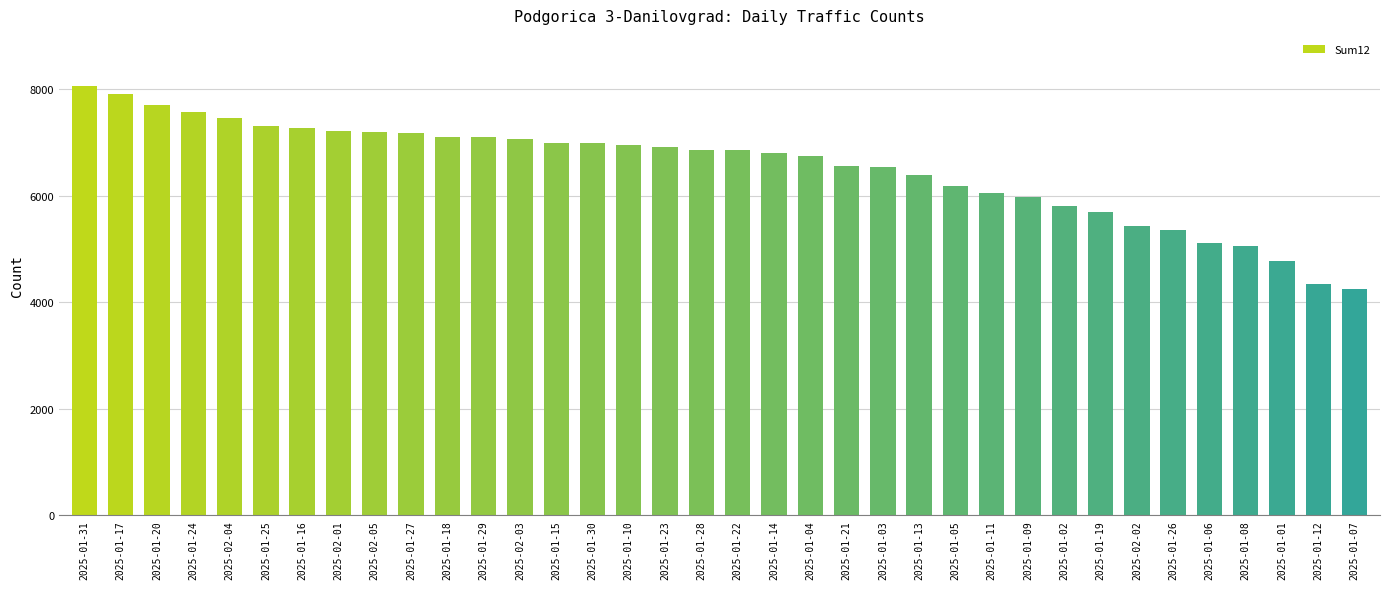

Which label corresponds to the largest value in the chart?

2025-01-31